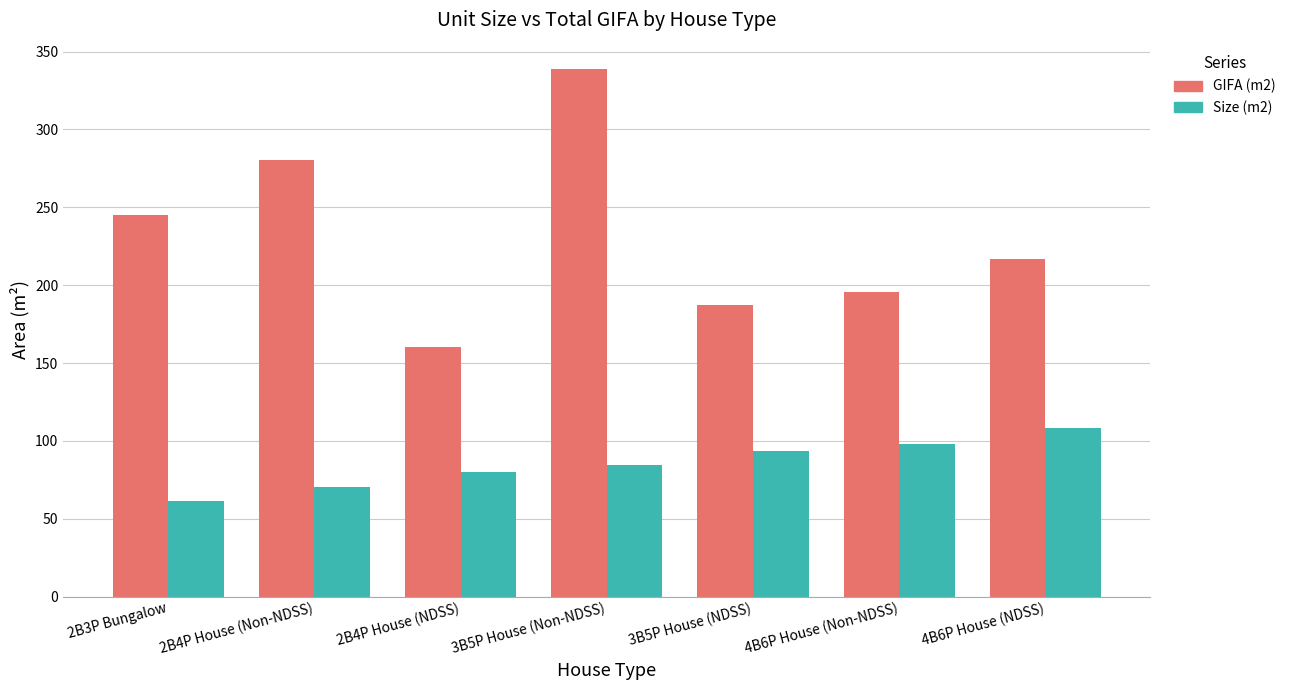

What is the maximum value for Size (m2)?

108.5